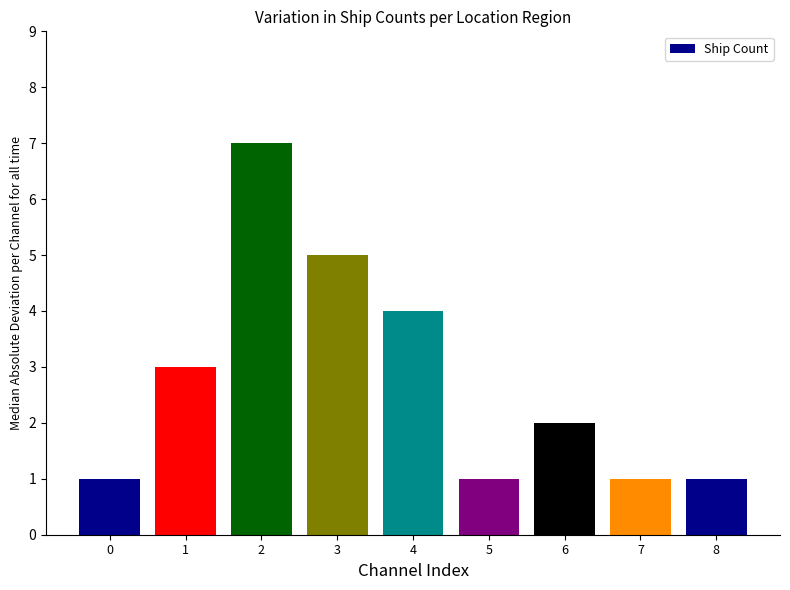

The value at 8 is 2. True or false?

False